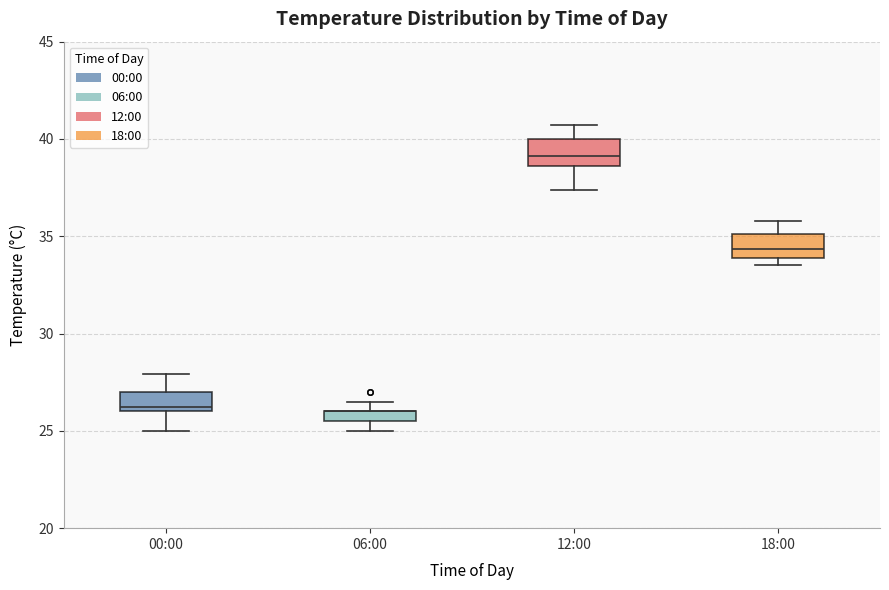

Where is the lower edge of the box for 12:00 on the y-axis? The values are not printed on the chart, so give them approximately, as read against the axis.

38.5